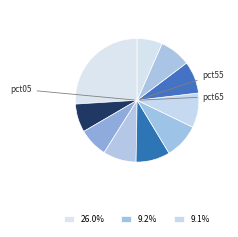

How many slices are in this pie chart?

10